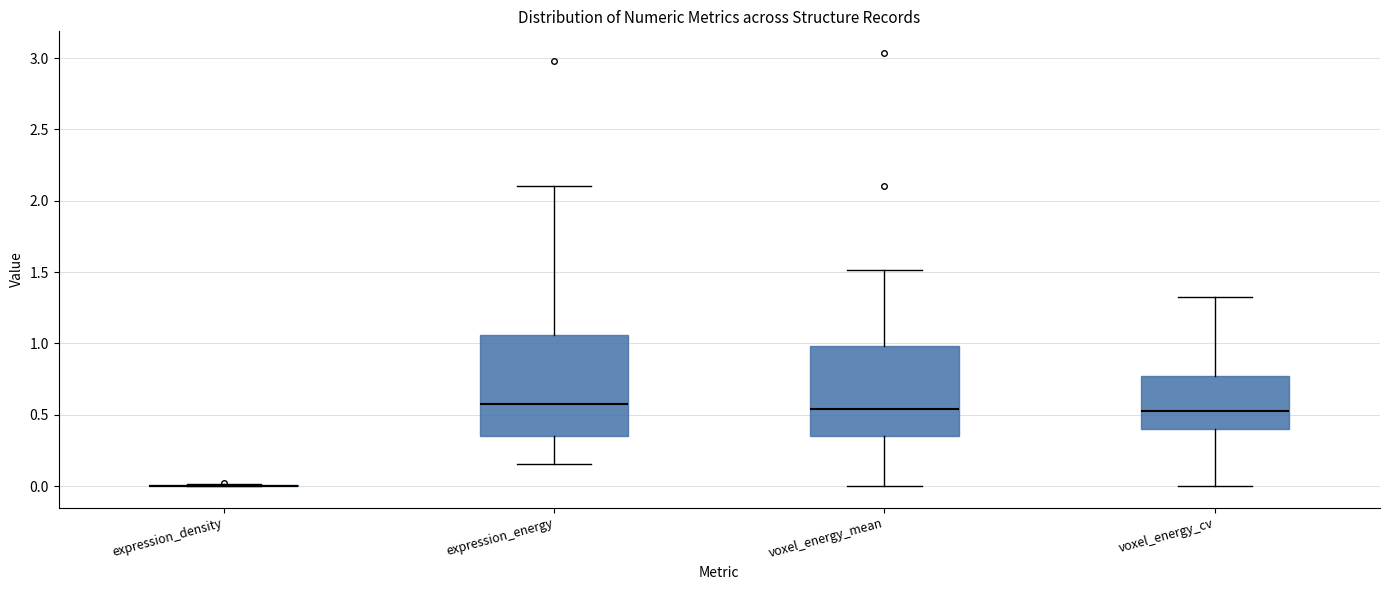

Reading left to right, transcribe this box plot: for each box, give where its median line is, the range the box spans, and where its two whiskers end, as read against the y-axis. The values are not printed on the chart, so give them approximately, as read against the axis.

expression_density: box collapsed to a line at 0.00, whiskers 0.00 to 0.00
expression_energy: median 0.55, box 0.35 to 1.05, whiskers 0.15 to 2.10
voxel_energy_mean: median 0.55, box 0.35 to 1.00, whiskers 0.00 to 1.50
voxel_energy_cv: median 0.50, box 0.40 to 0.80, whiskers 0.00 to 1.30